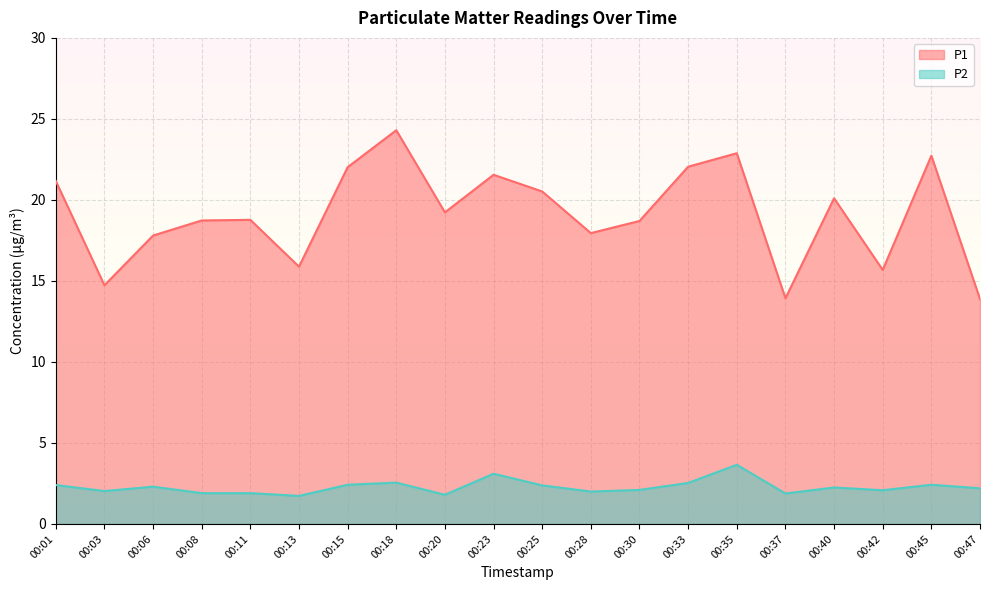

At 00:18, list the series in order from largest to smallest.

P1, P2